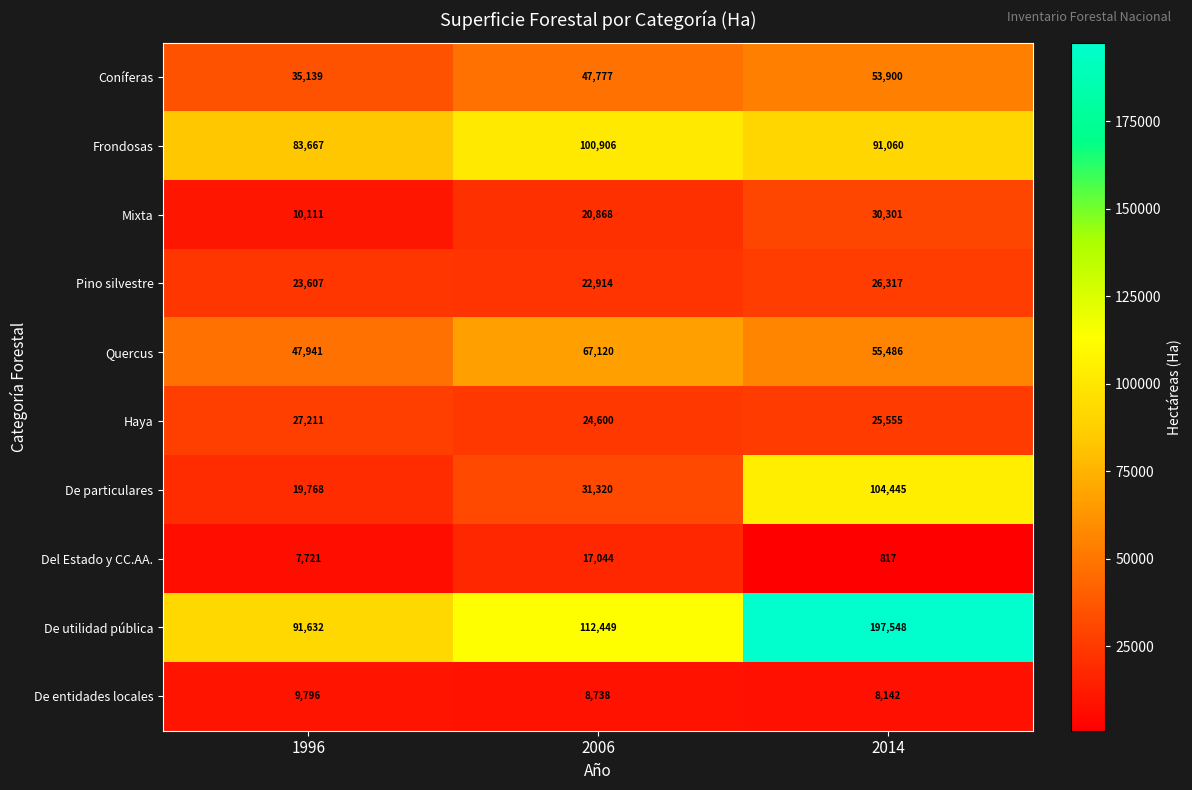

Reading right to left, transcribe all the data shown in this chart.

Coníferas: 2014=53900	2006=47777	1996=35139
Frondosas: 2014=91060	2006=100906	1996=83667
Mixta: 2014=30301	2006=20868	1996=10111
Pino silvestre: 2014=26317	2006=22914	1996=23607
Quercus: 2014=55486	2006=67120	1996=47941
Haya: 2014=25555	2006=24600	1996=27211
De particulares: 2014=104445	2006=31320	1996=19768
Del Estado y CC.AA.: 2014=817	2006=17044	1996=7721
De utilidad pública: 2014=197548	2006=112449	1996=91632
De entidades locales: 2014=8142	2006=8738	1996=9796